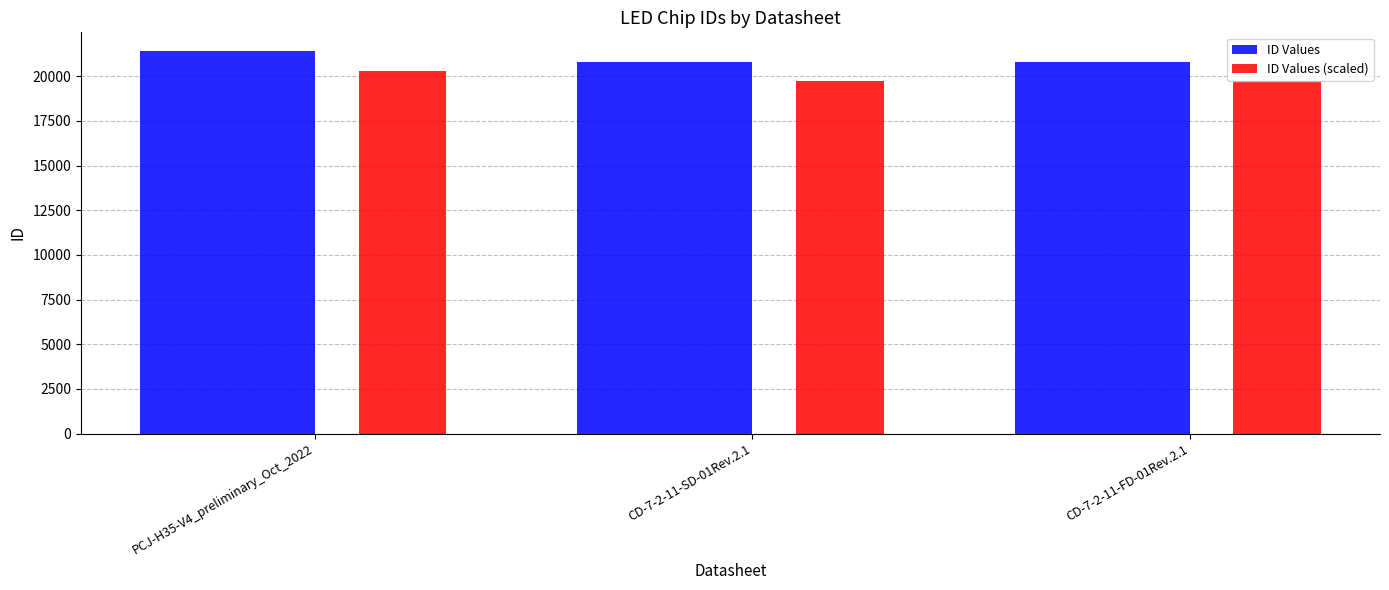

What position from the right is CD-7-2-11-FD-01Rev.2.1?

1